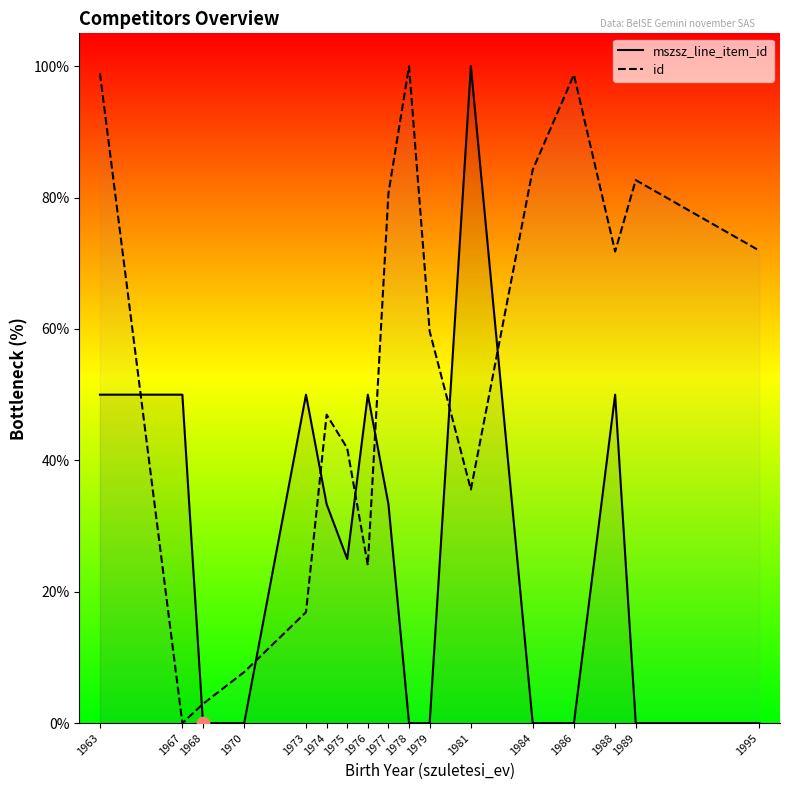

Which series has the largest Y range (max minus min)?

mszsz_line_item_id